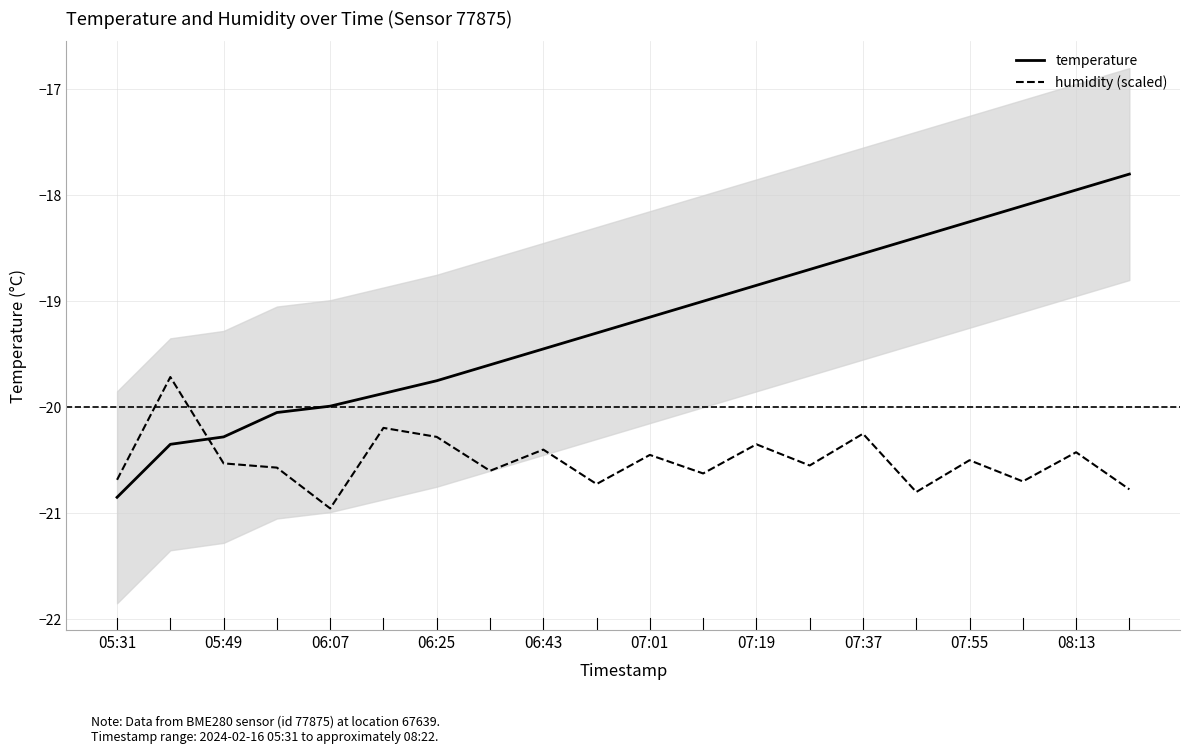

Which category has the lowest value in the humidity (scaled) series?

06:07